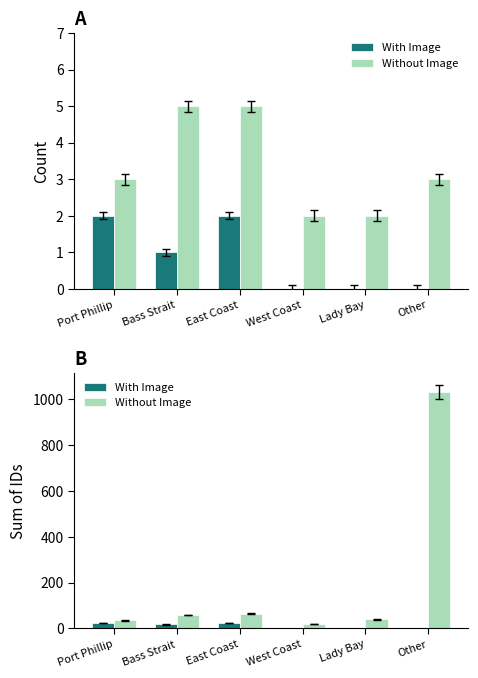

At Lady Bay, list the series in order from largest to smallest.

Without Image, With Image